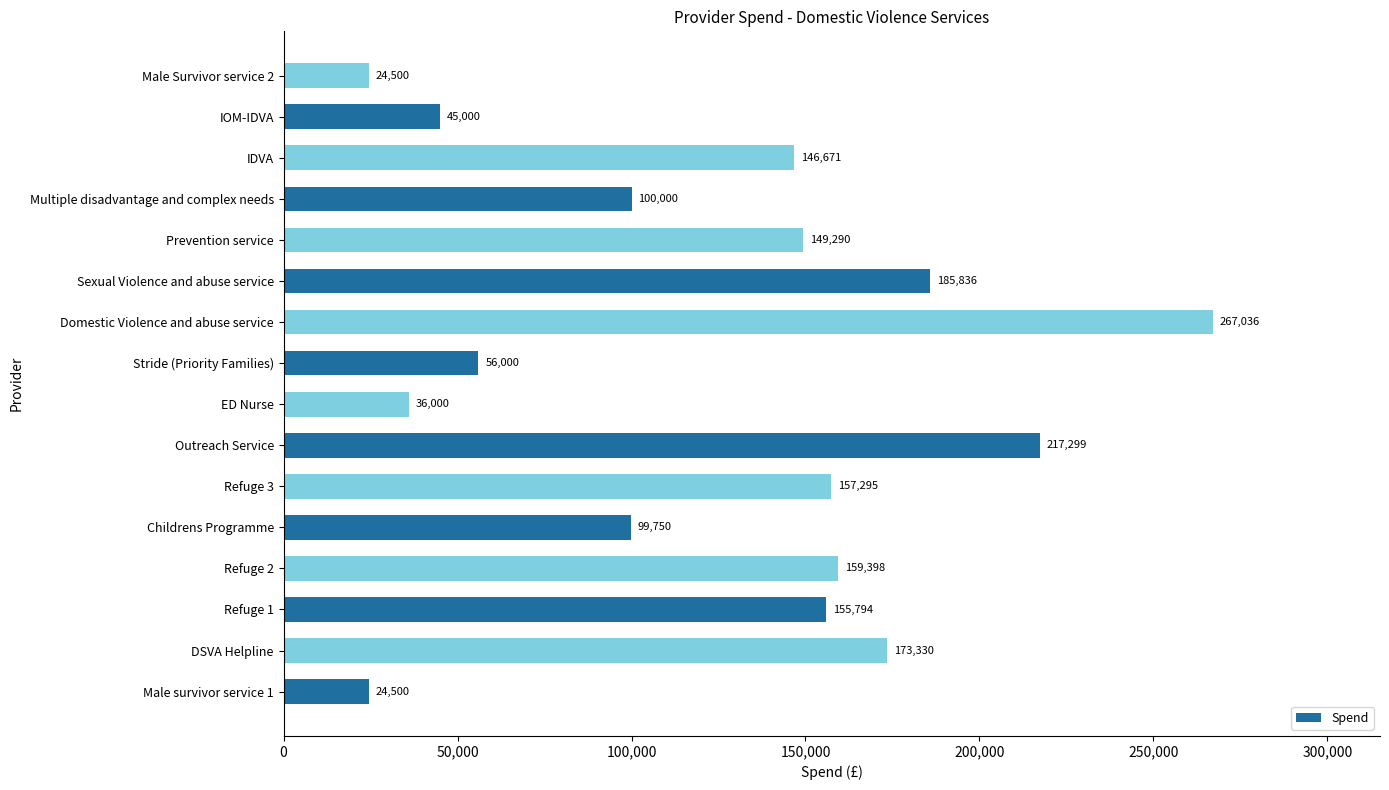

Is it true that the value at Multiple disadvantage and complex needs is 100000?

True